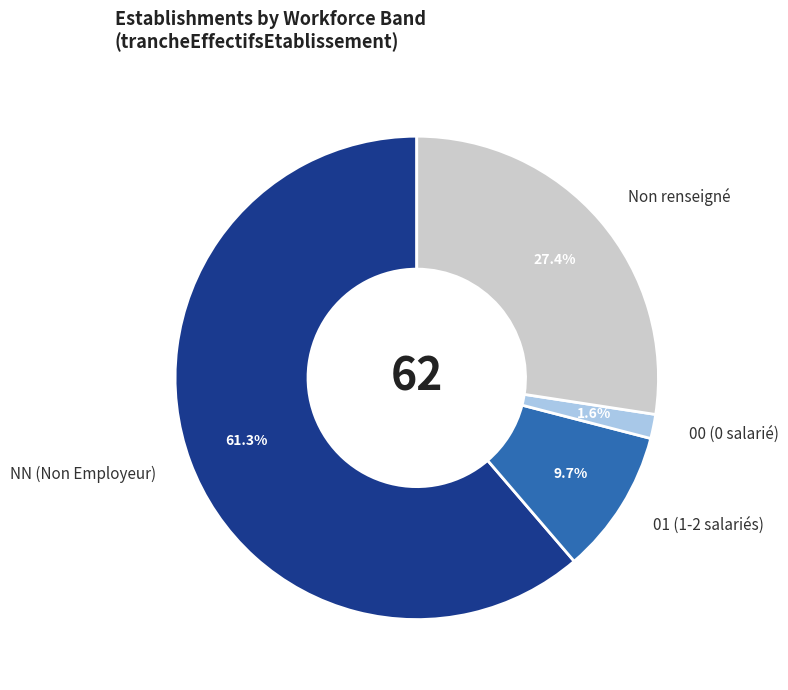

What is the largest slice in the pie chart?

NN (Non Employeur)